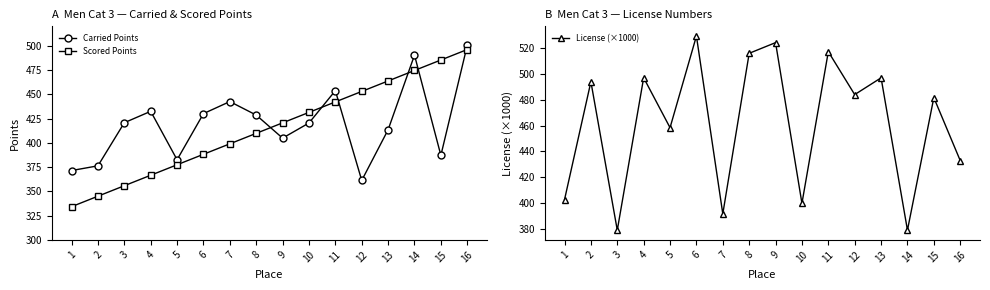

Between which two adjacent categories do Carried Points and License (×1000) first intersect?

2 and 3